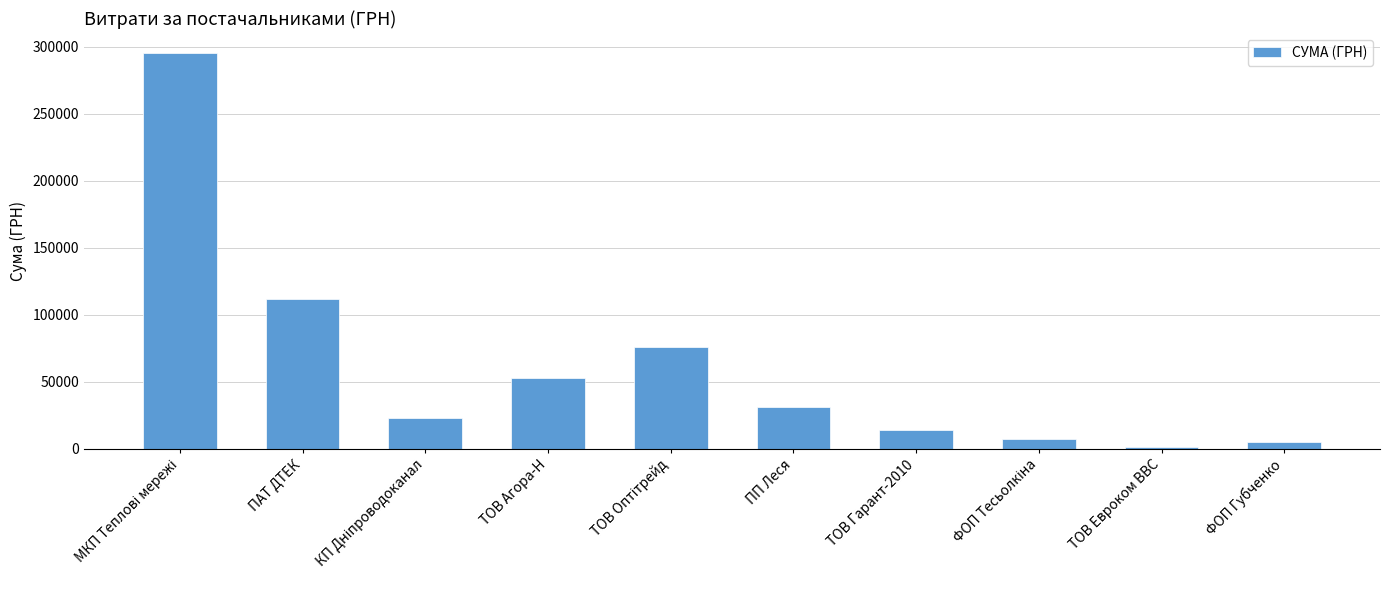

What value does the data have at ТОВ Евроком ВВС?

1266.3